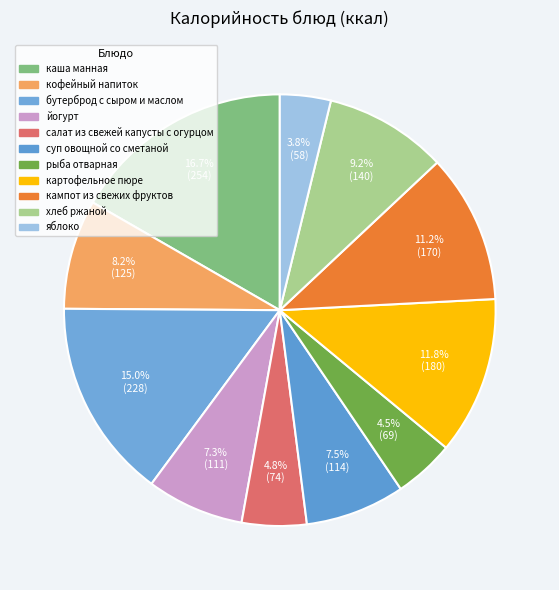

What portion of the pie excludes суп овощной со сметаной?

92.5%